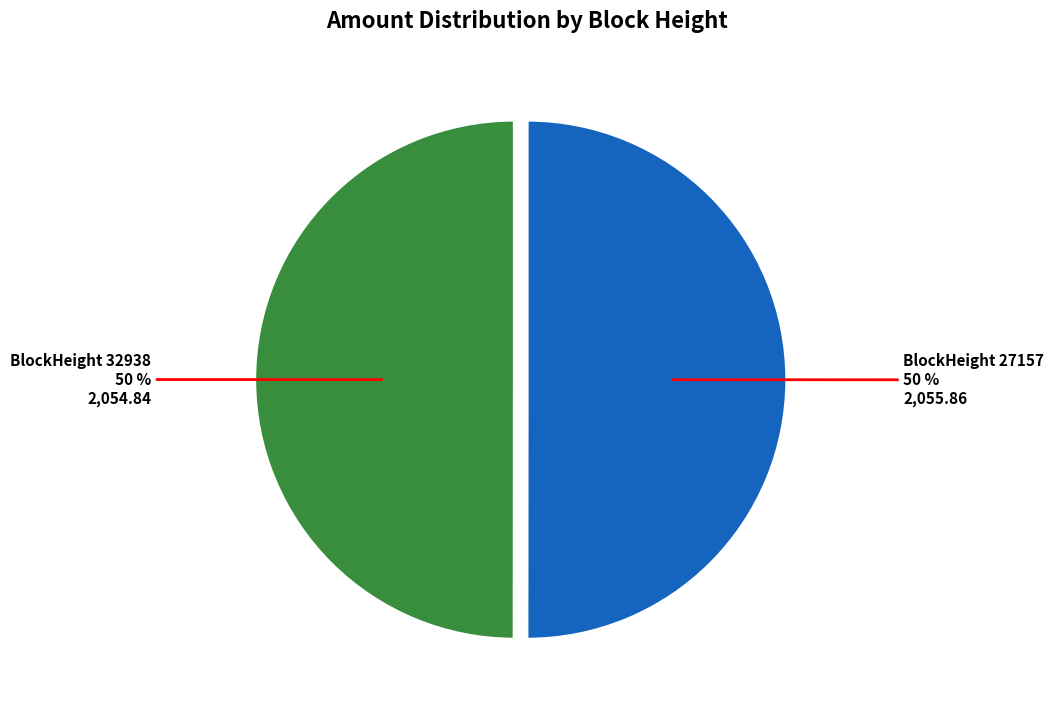

True or false: BlockHeight 32938 accounts for 58% of the total.

False